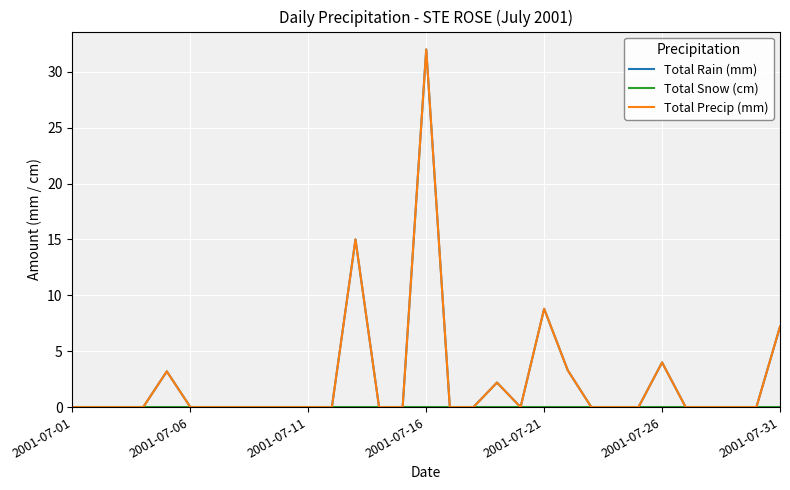

Does the chart display data point markers on the line(s)?

No